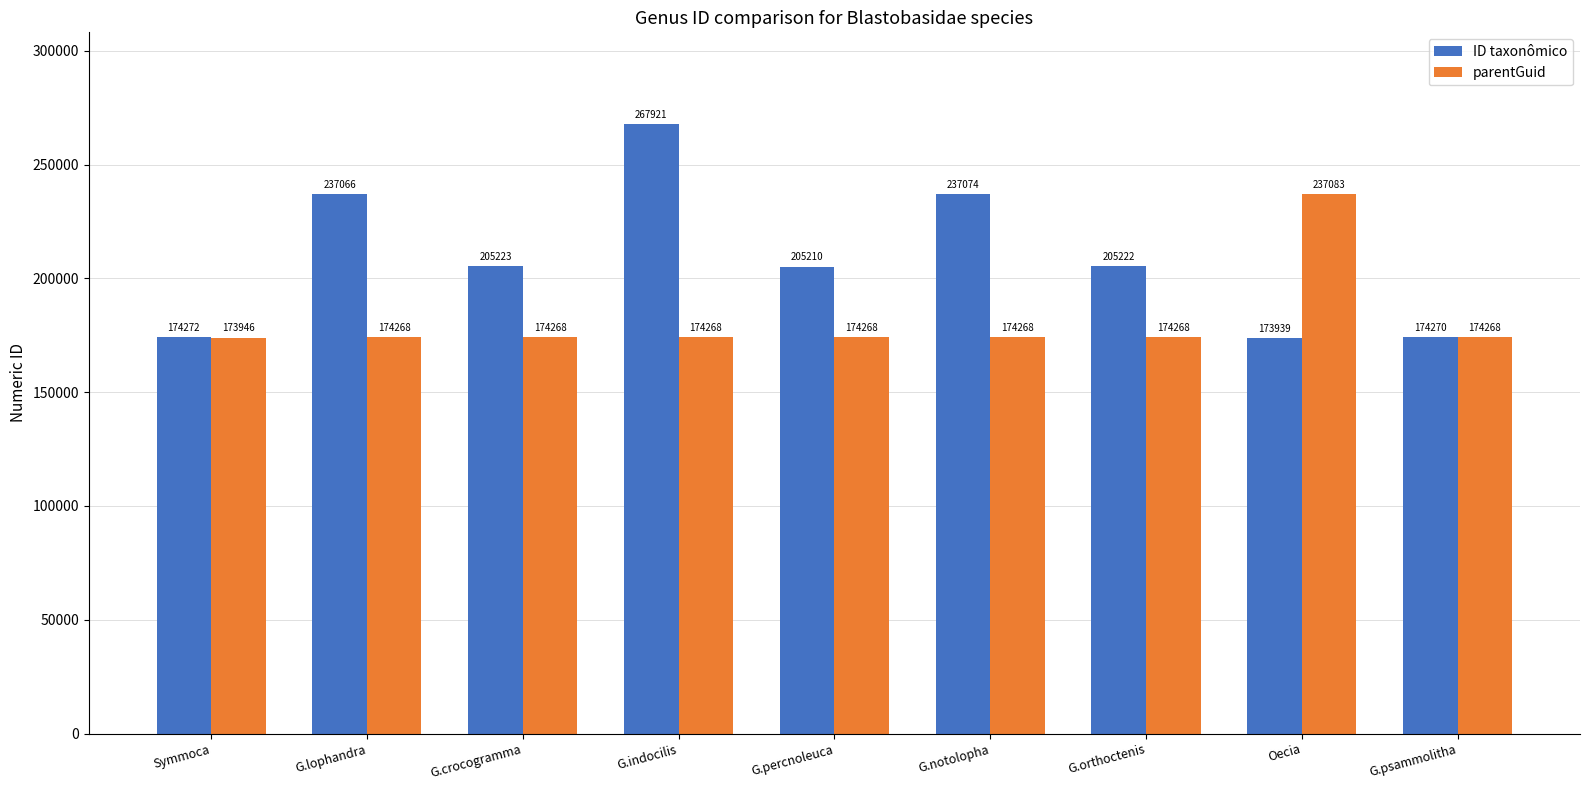

How many distinct data groups are displayed?

2